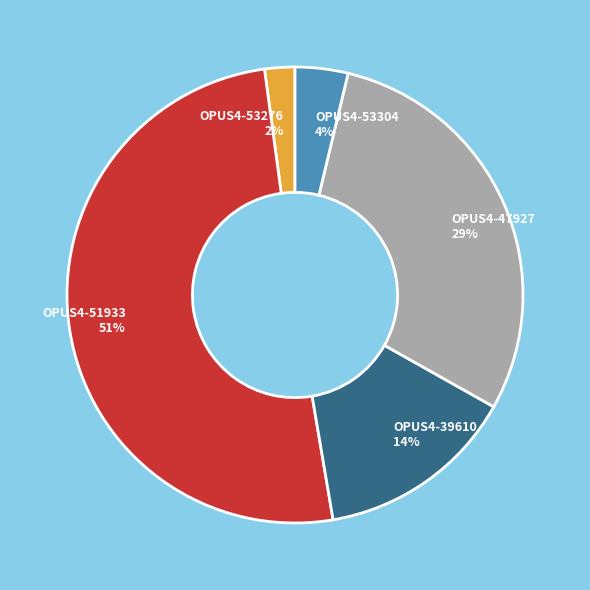

Combined, do OPUS4-53276 and OPUS4-53304 account for over 50%?

No